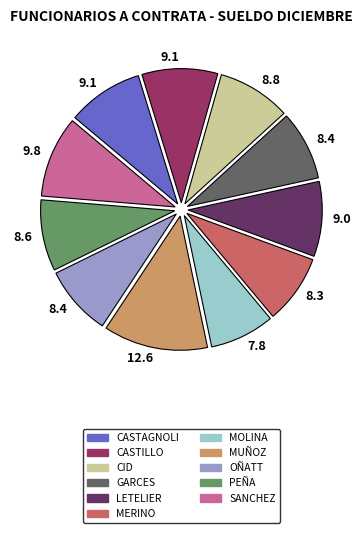

Is there a majority slice in this chart?

No